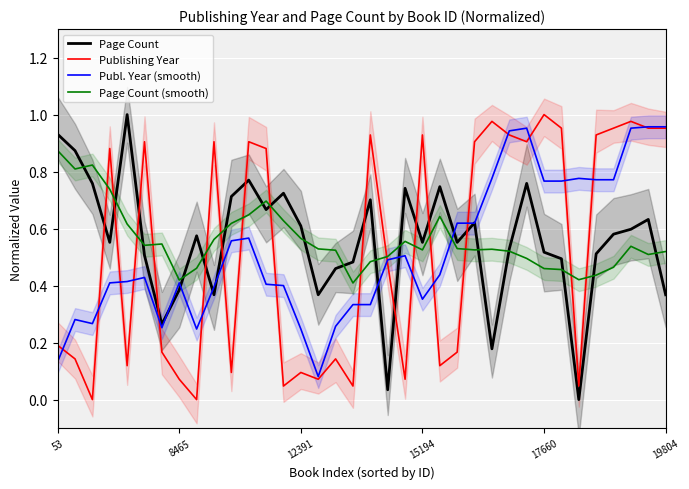

Rank the series at 20 from lowest to highest value.

Publishing Year, Publ. Year (smooth), Page Count (smooth), Page Count